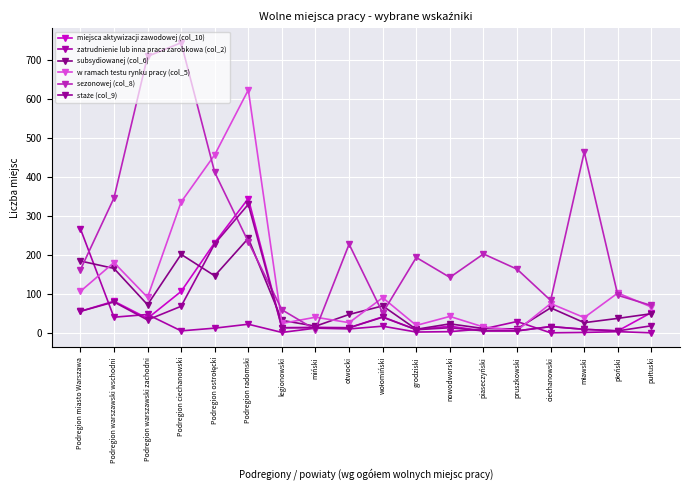

How many data points in w ramach testu rynku pracy (col_5) are less than 75?

9